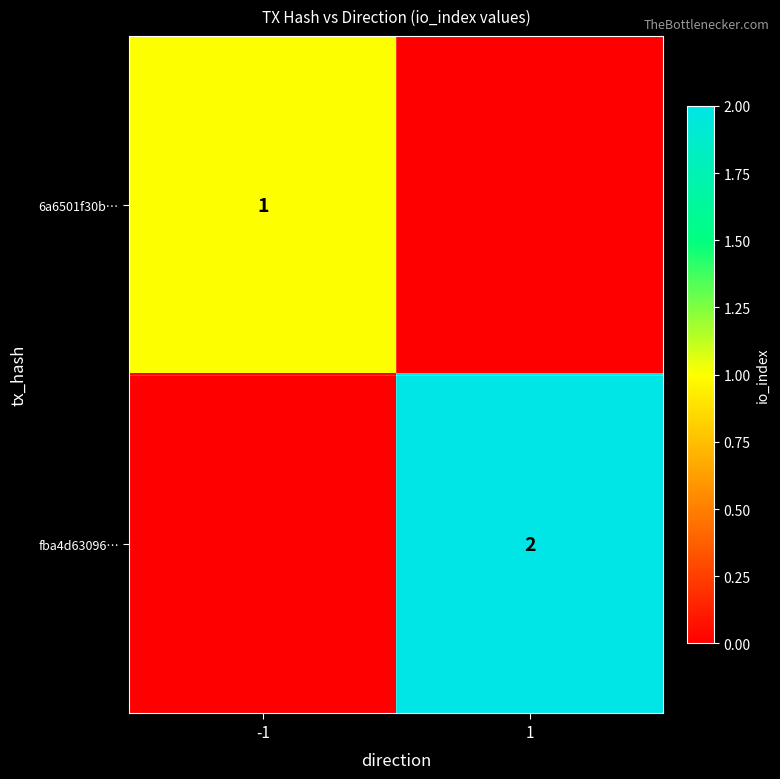

At how many categories does at least one series exceed 1?

1